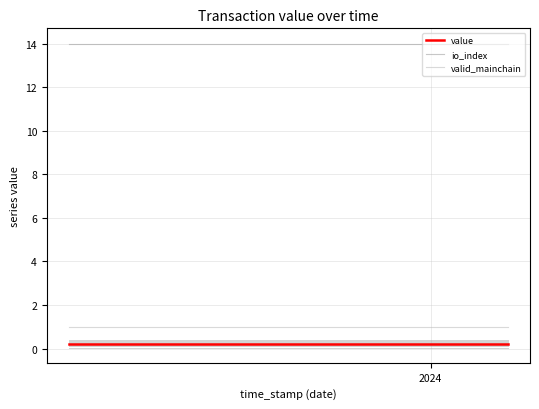

True or false: valid_mainchain and io_index intersect in this chart.

False